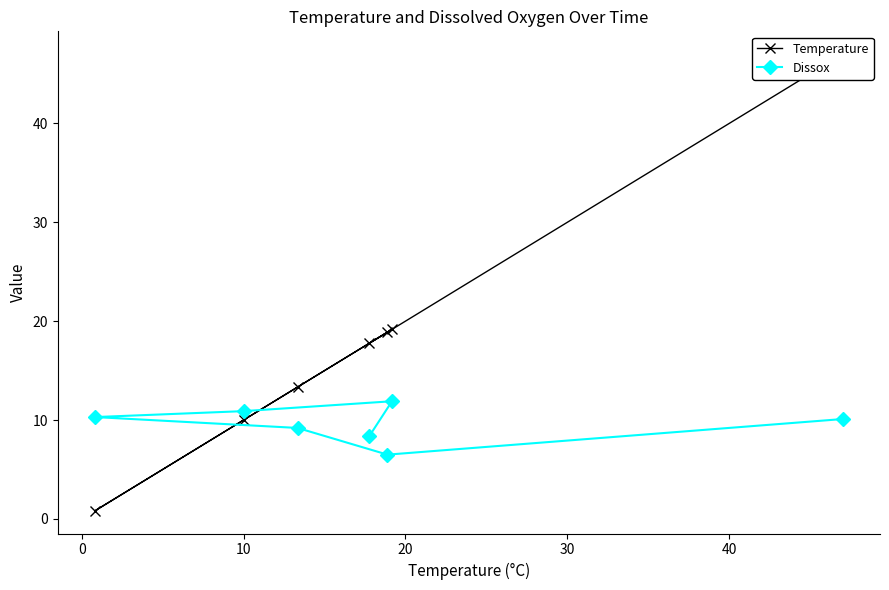

What is the value of the Dissox point at the 1st from the left?

10.3